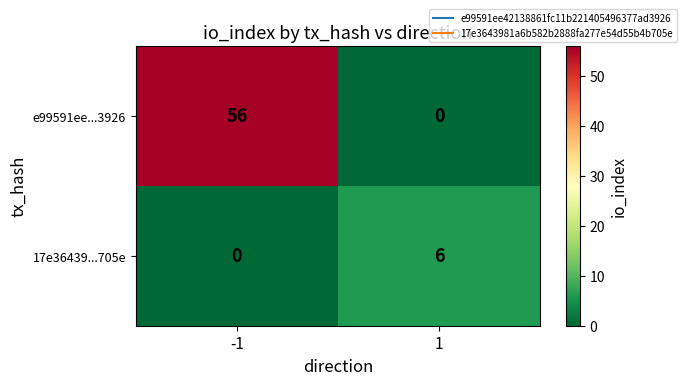

At -1, list the series in order from smallest to largest.

17e36439...705e, e99591ee...3926